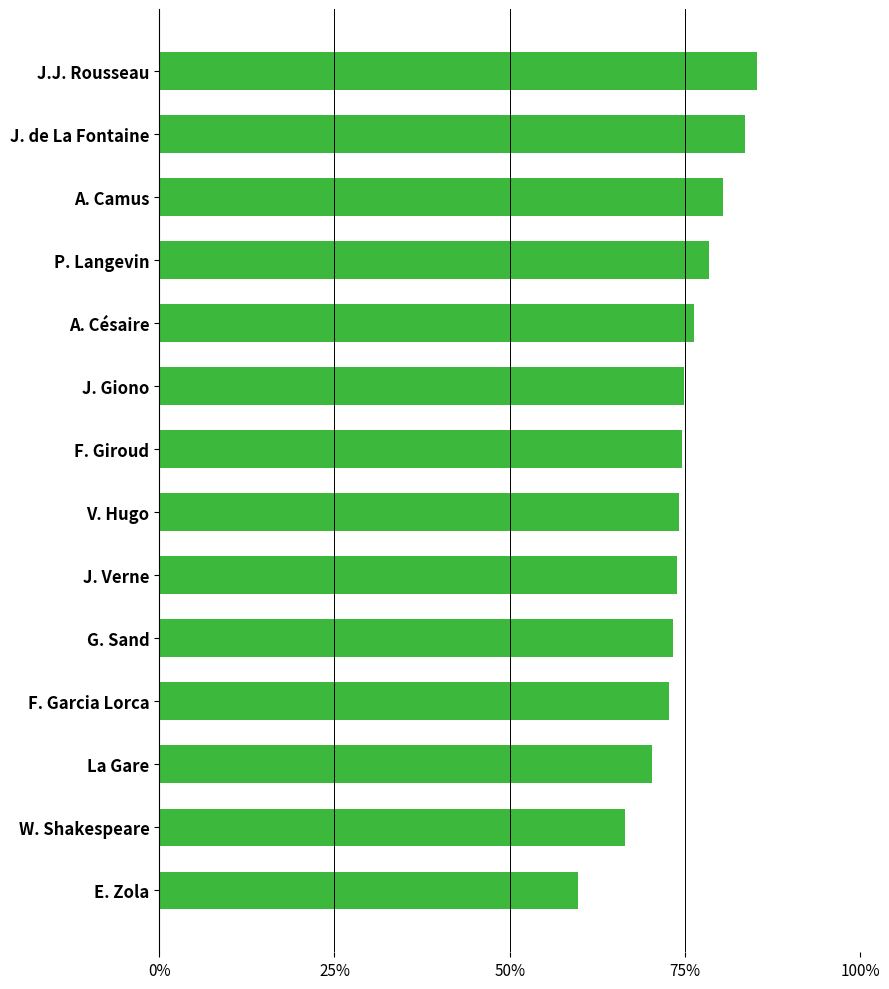

Does the chart contain any negative values?

No